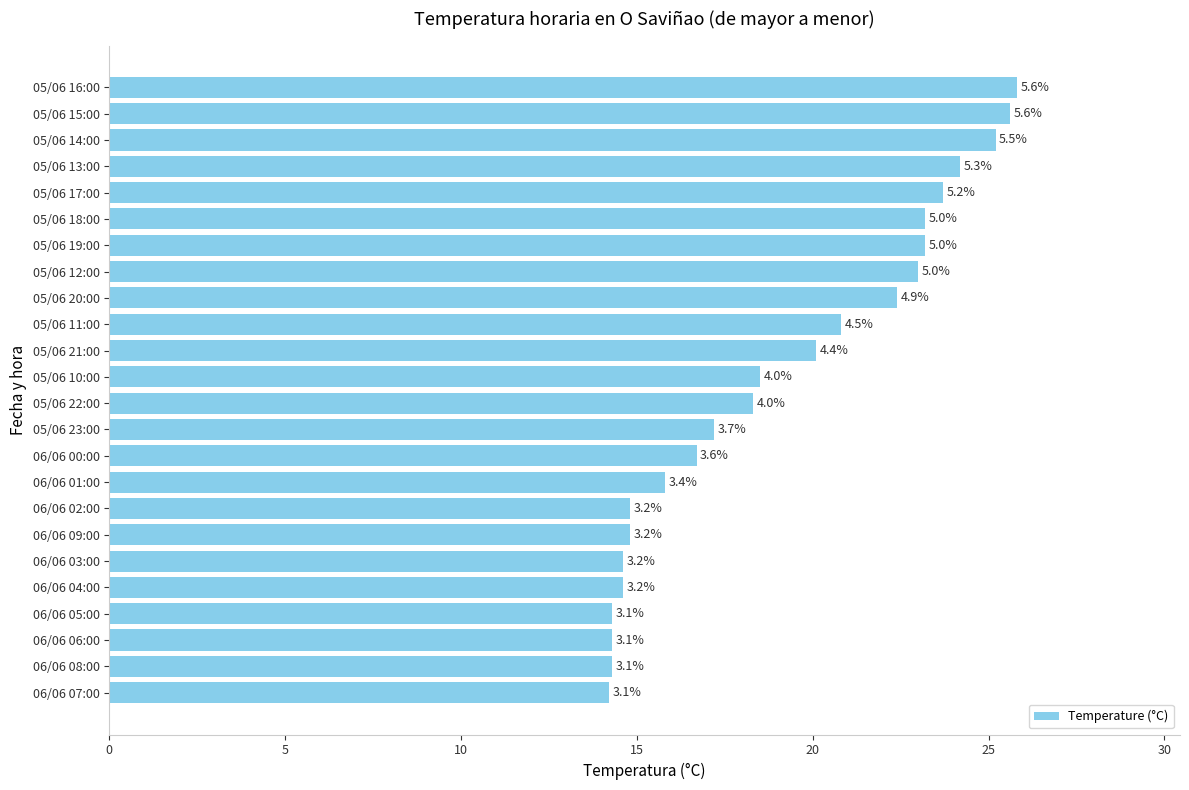

What is the difference between the maximum and minimum values?

11.6